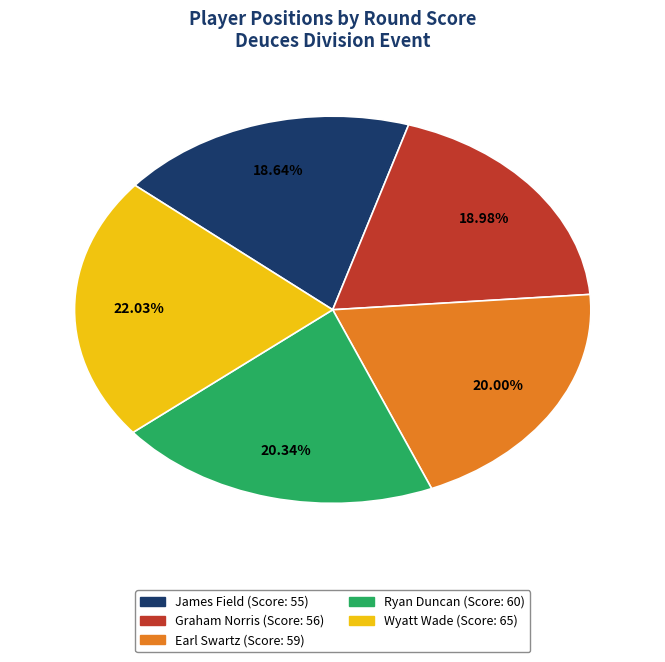

To the nearest percent, what portion does Earl Swartz represent?

20%